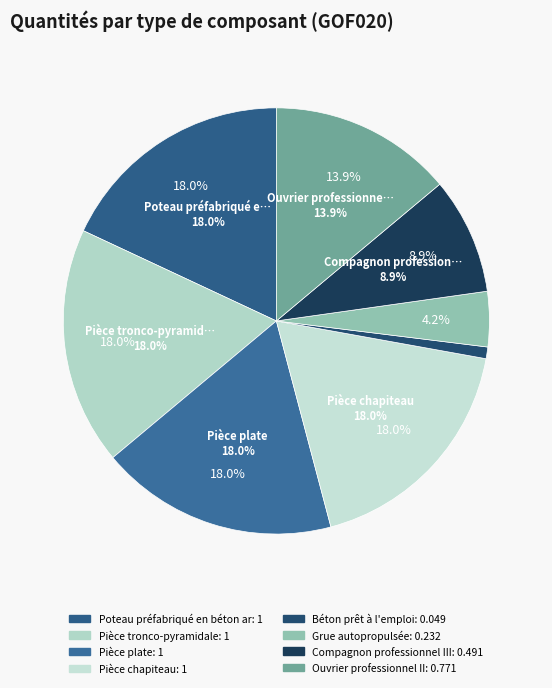

How much of the chart is everything except Poteau préfabriqué en béton armé?

82.0%